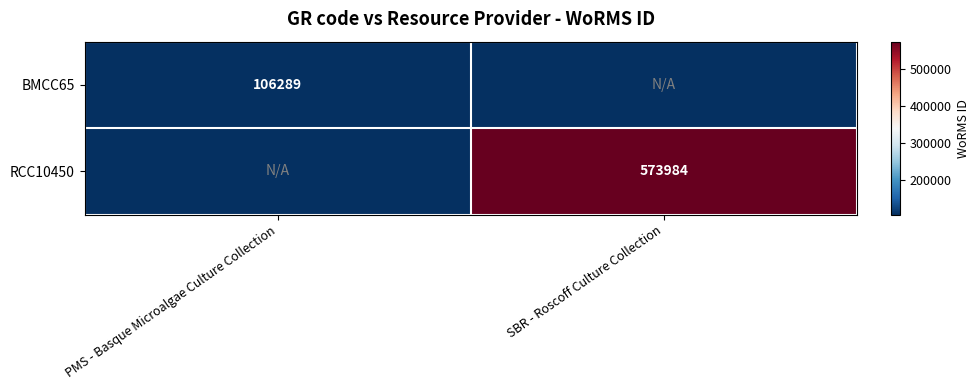

The RCC10450 series shows 768473 at SBR - Roscoff Culture Collection. True or false?

False